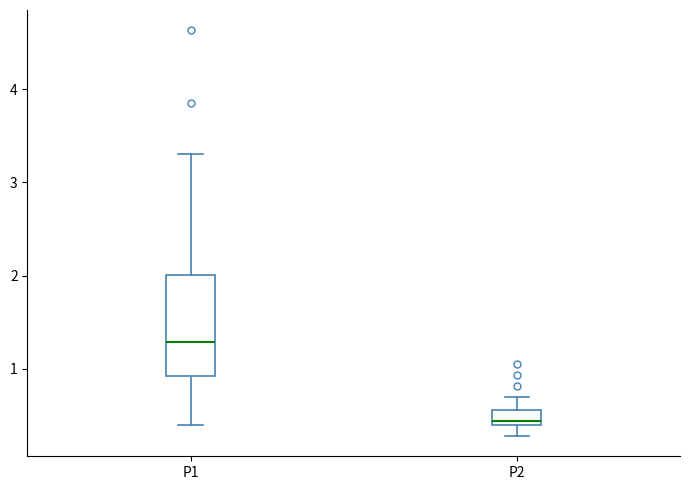

Reading left to right, read every box against the y-axis: the position of its median line, the range the box covers, and the ends of its whiskers. The values are not printed on the chart, so give them approximately, as read against the axis.

P1: median 1.3, box 0.9 to 2.0, whiskers 0.4 to 3.3
P2: median 0.4 (just above the box's lower edge), box 0.4 to 0.6, whiskers 0.3 to 0.7